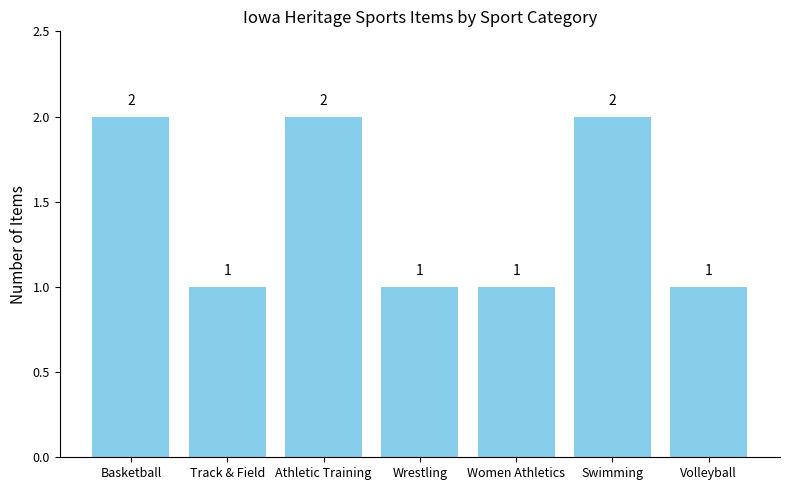

What is the sum of all values?

10